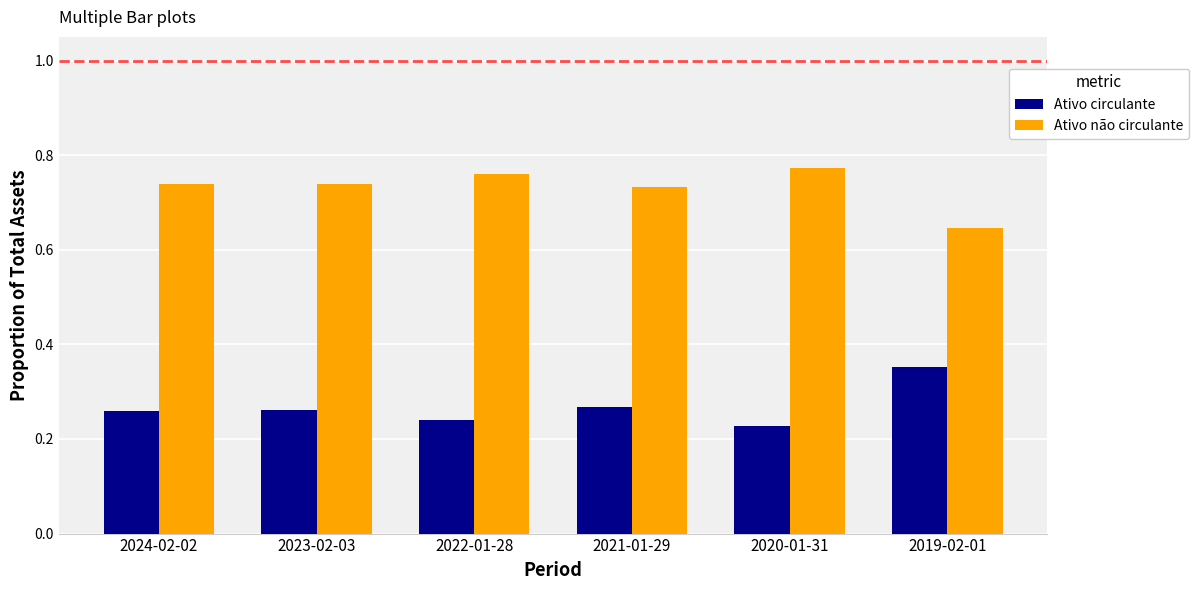

What is the difference between the second highest and minimum values in the Ativo não circulante series?

0.1